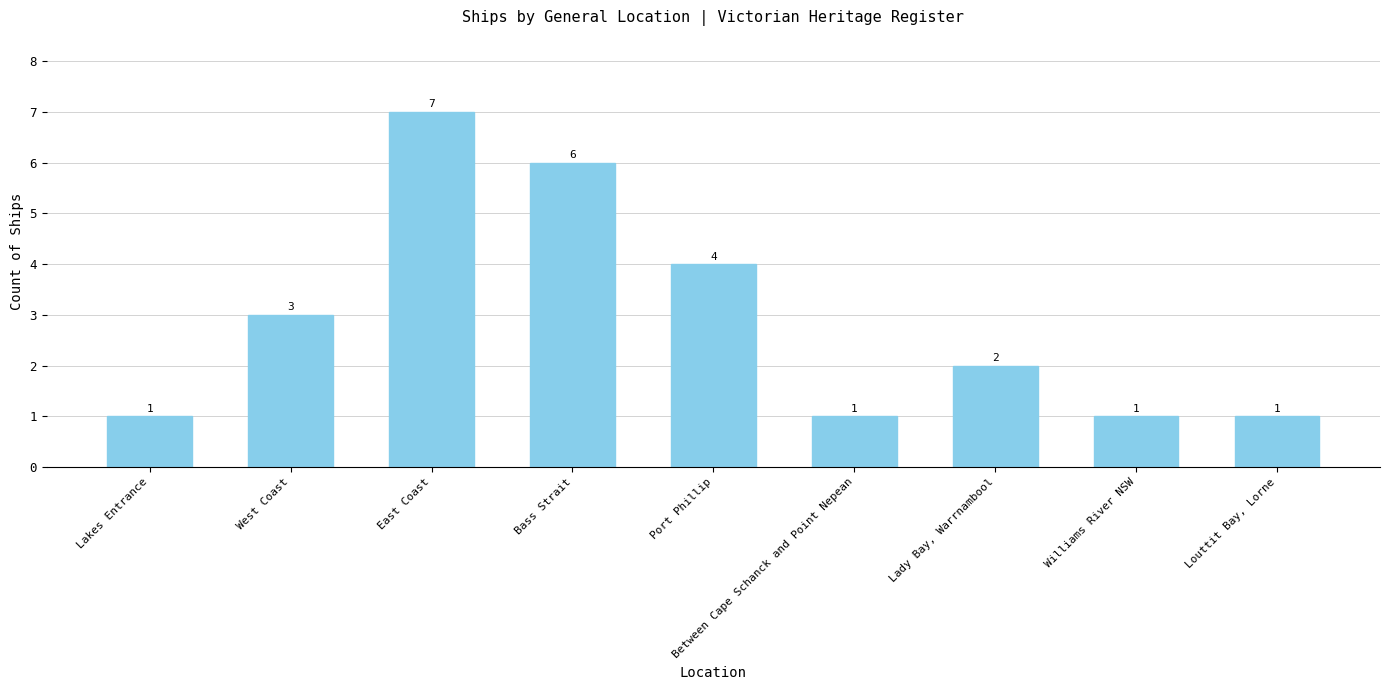

Where is the data nearest to the value 4?

Port Phillip